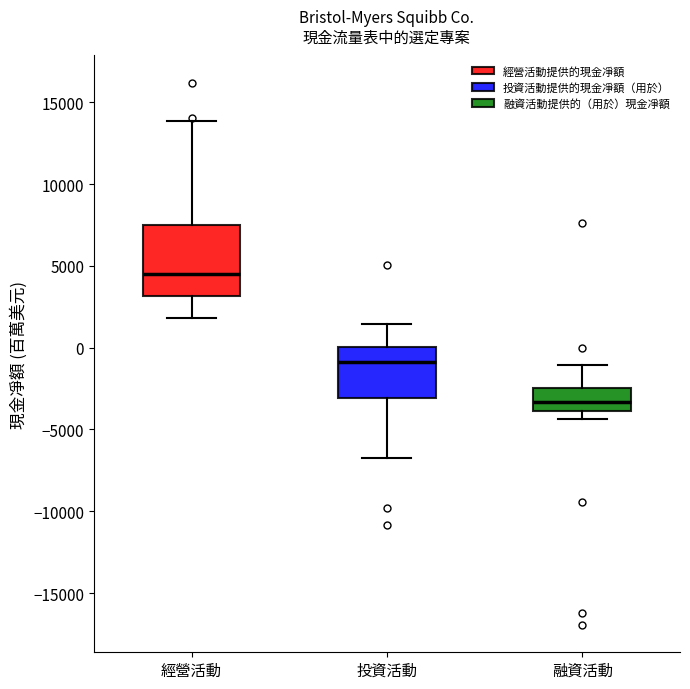

Comparing the boxes themselves (not the whiskers), which one is the tallest?

經營活動